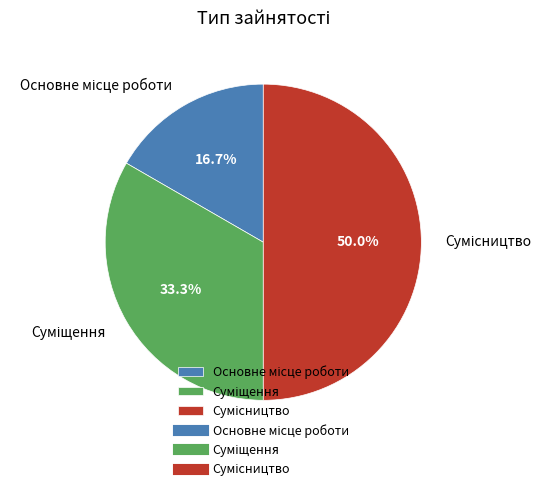

Which has a higher value, Суміщення or Сумісництво?

Сумісництво